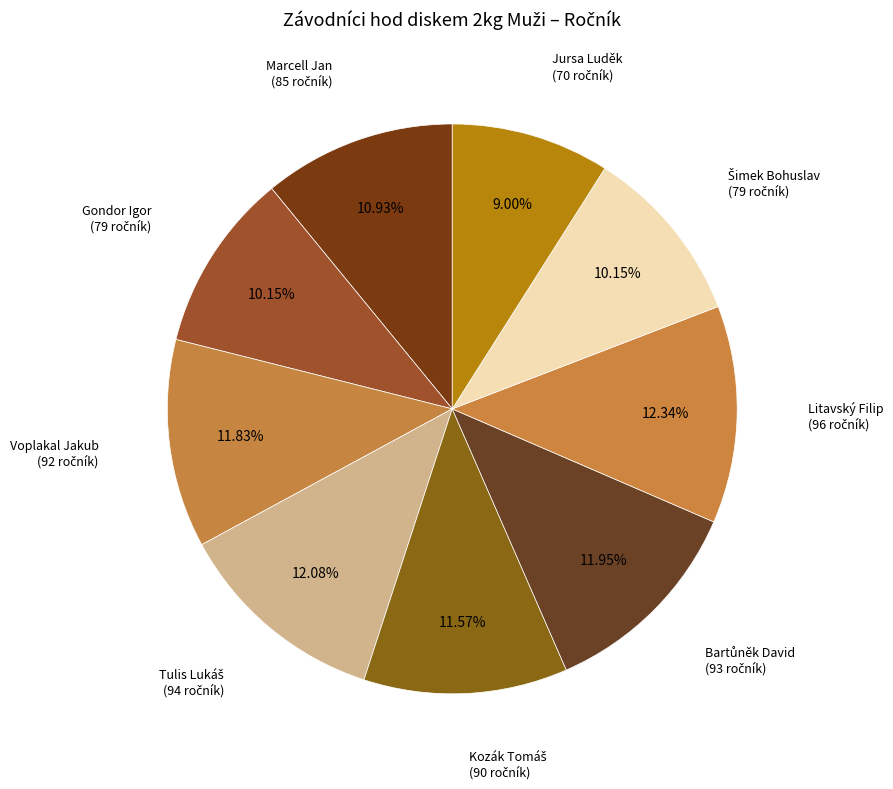

Which slice is the largest?

Litavský Filip